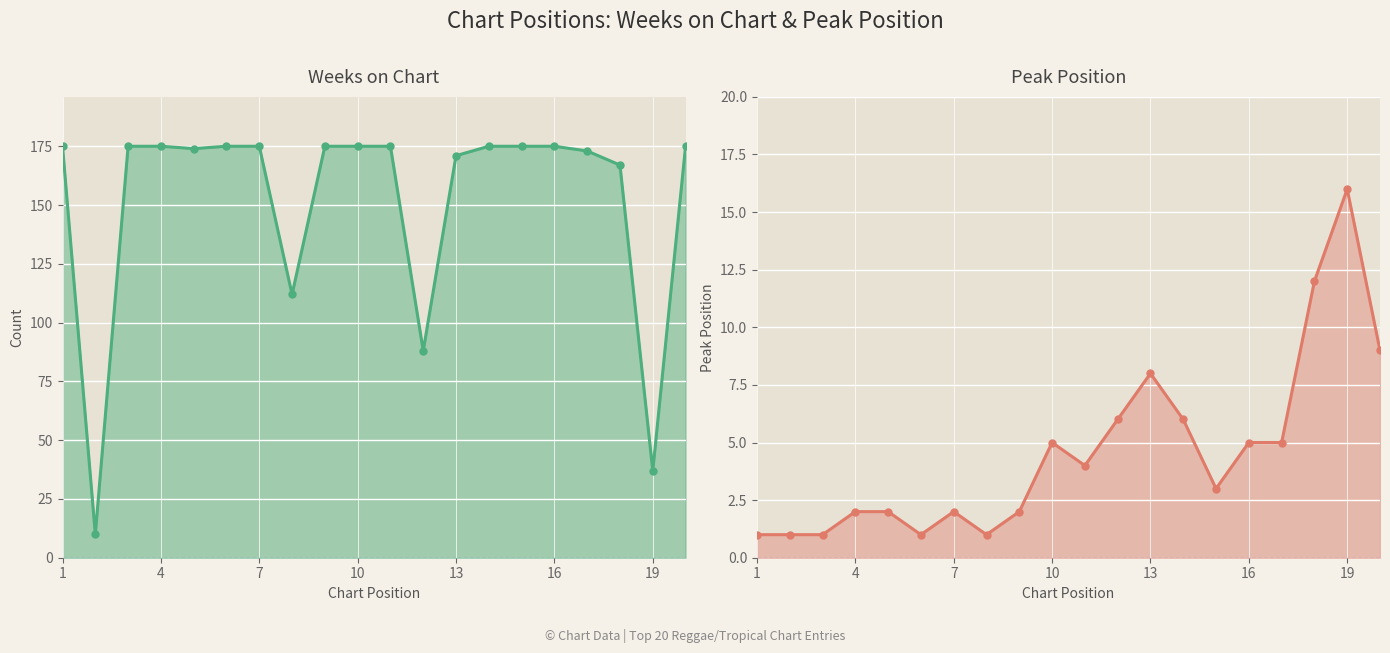

What is the highest value of the Weeks on Chart series?

175